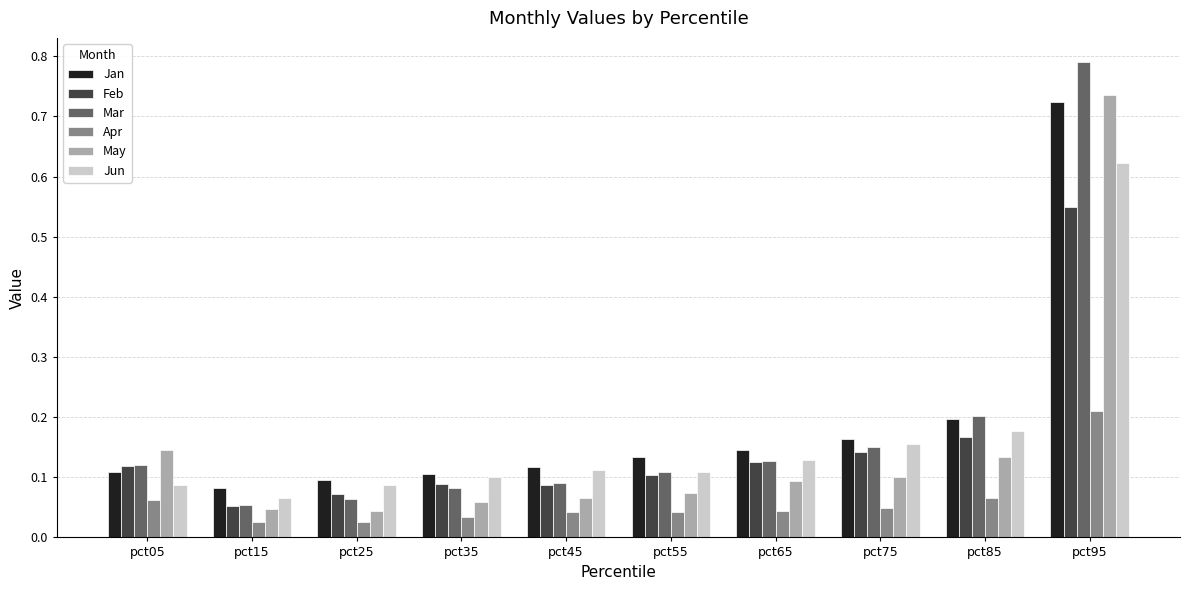

Count the number of categories in the chart.

10